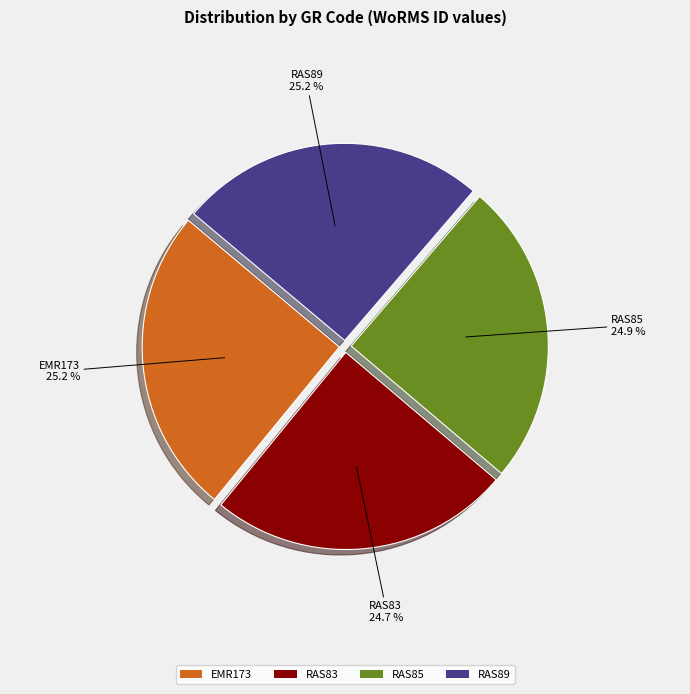

Does any single category account for the majority?

No